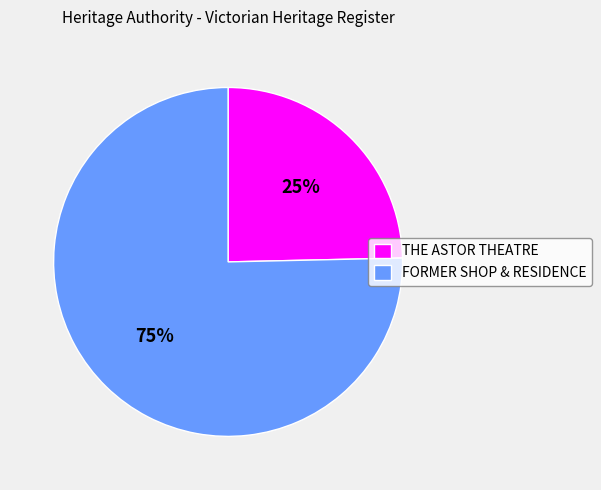

Combined, do FORMER SHOP & RESIDENCE and THE ASTOR THEATRE account for over 50%?

Yes